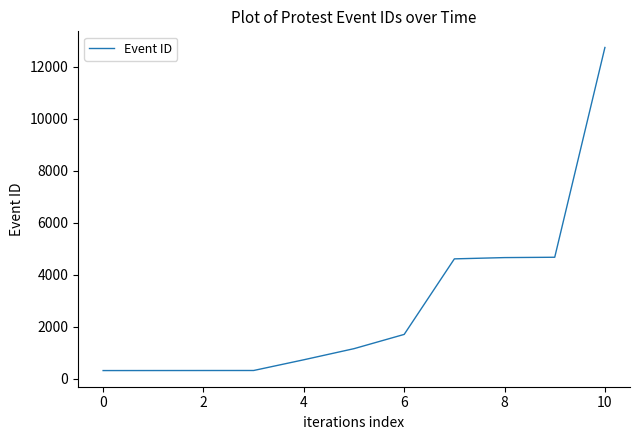

What is the difference between the second highest and second lowest values?

4354